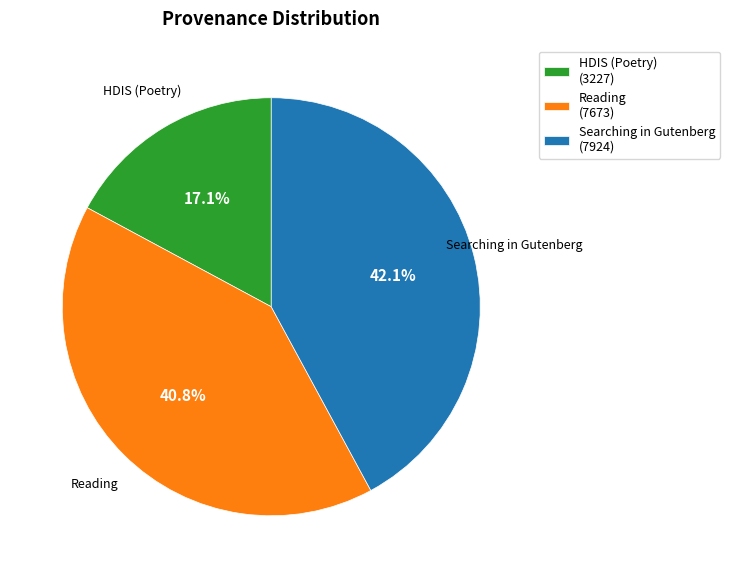

How many slices are in this pie chart?

3